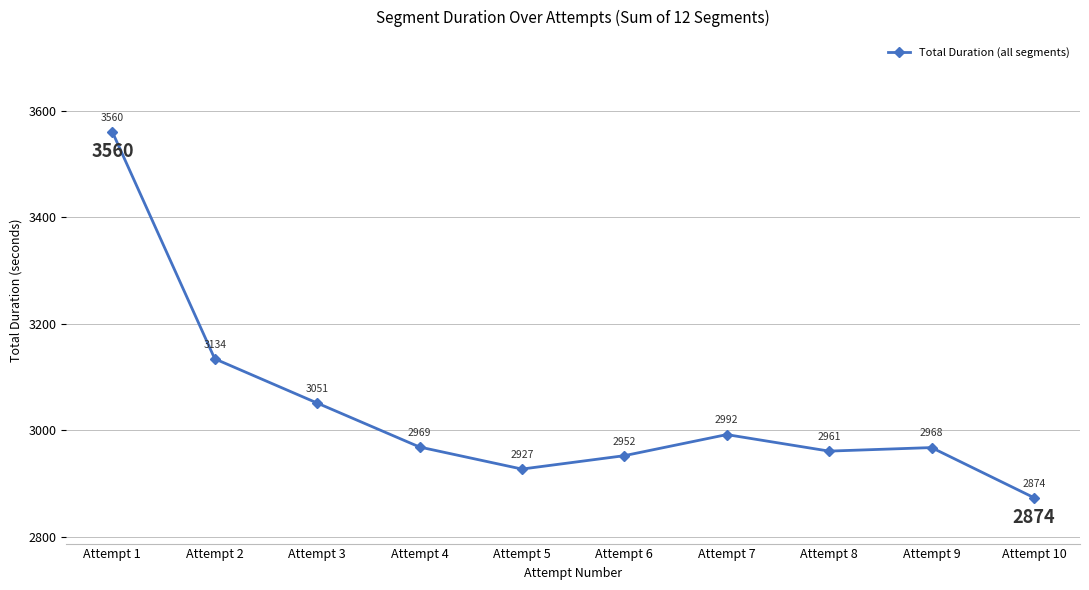

Rank the categories by value from highest to lowest.

Attempt 1, Attempt 2, Attempt 3, Attempt 7, Attempt 4, Attempt 9, Attempt 8, Attempt 6, Attempt 5, Attempt 10